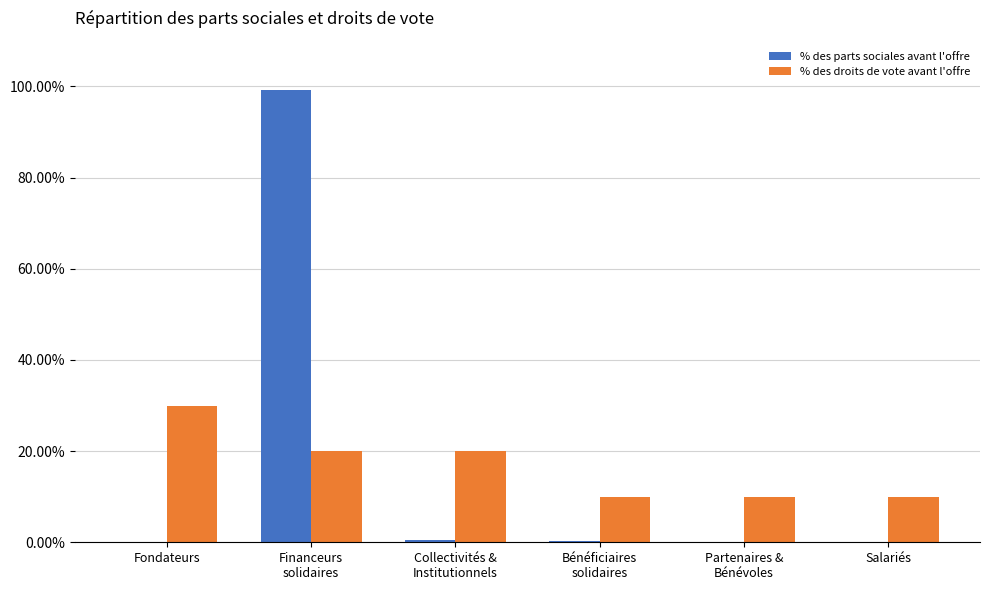

What are all the series names shown in the legend?

% des parts sociales avant l'offre, % des droits de vote avant l'offre